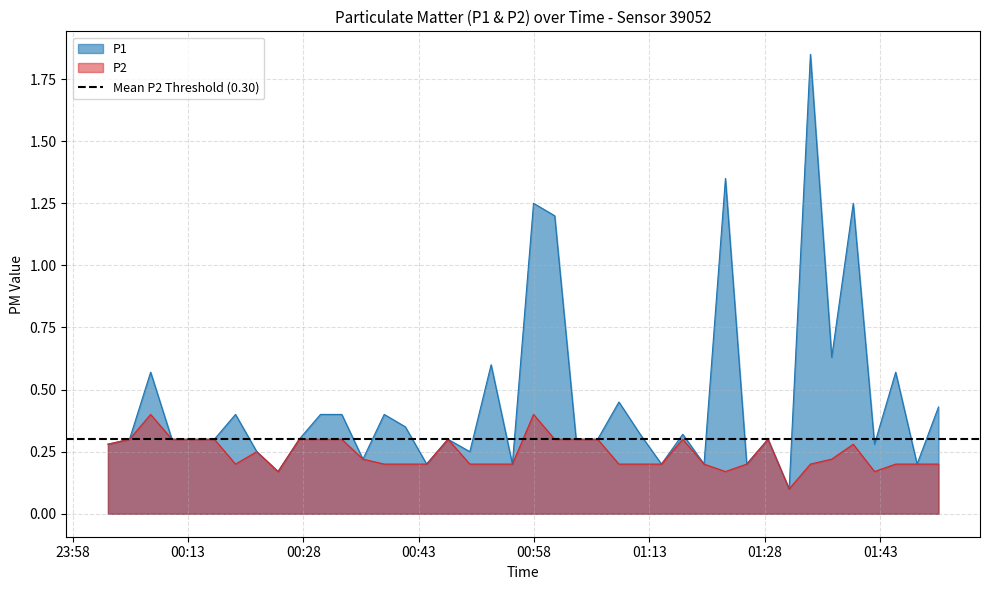

True or false: P1 and P2 cross at least once.

False